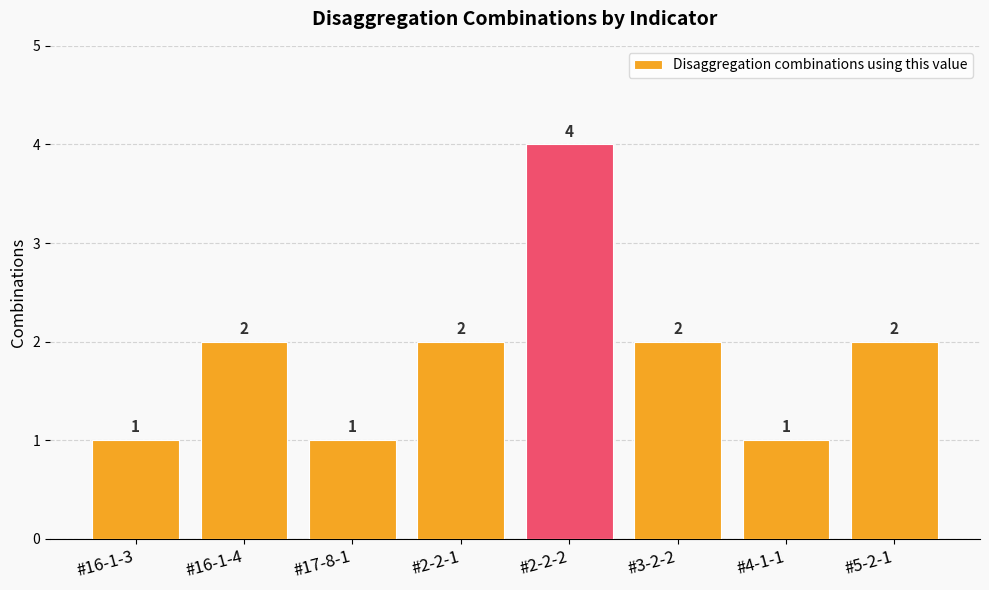

True or false: the data shows 1 at #16-1-3.

True